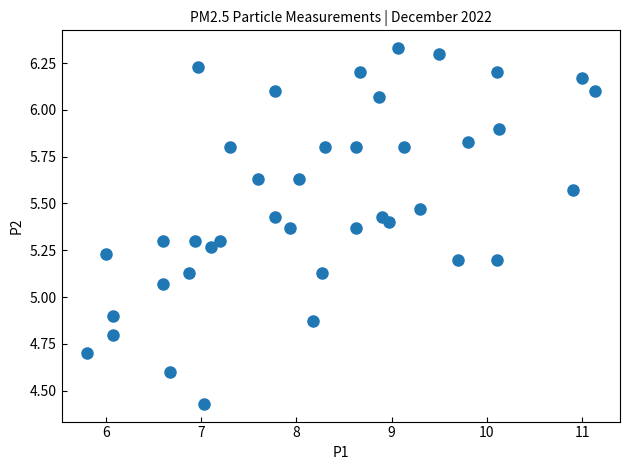

What is the range of Y values (max minus min)?

1.9